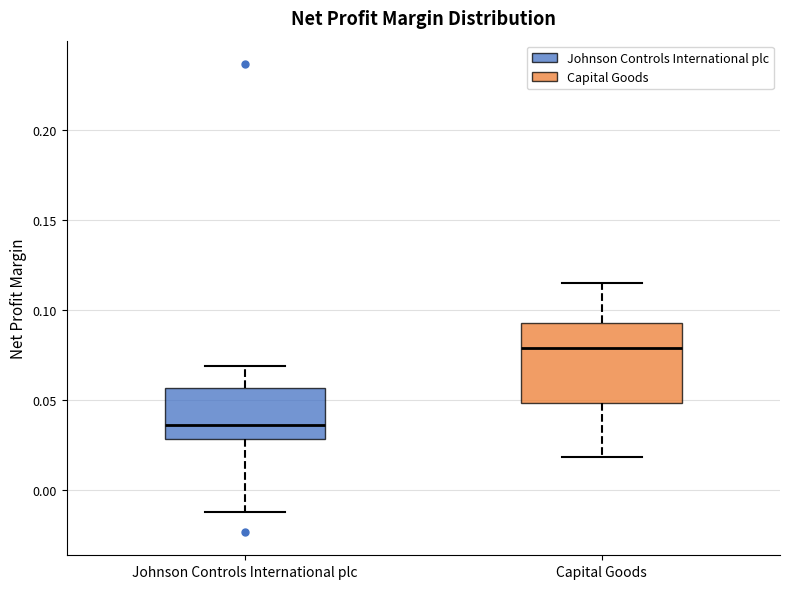

Reading left to right, transcribe this box plot: for each box, give where its median line is, the range the box spans, and where its two whiskers end, as read against the y-axis. The values are not printed on the chart, so give them approximately, as read against the axis.

Johnson Controls International plc: median 0.035, box 0.030 to 0.055, whiskers -0.010 to 0.070
Capital Goods: median 0.080, box 0.050 to 0.095, whiskers 0.020 to 0.115